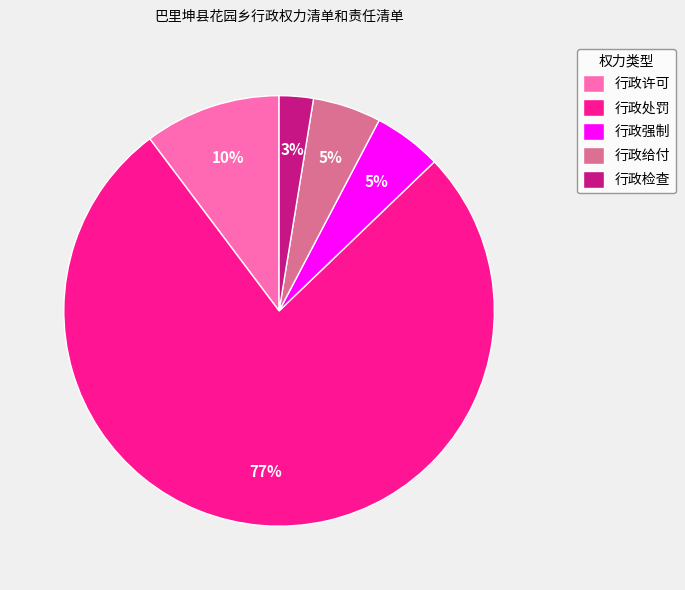

The 行政给付 slice represents 1% of the pie. True or false?

False